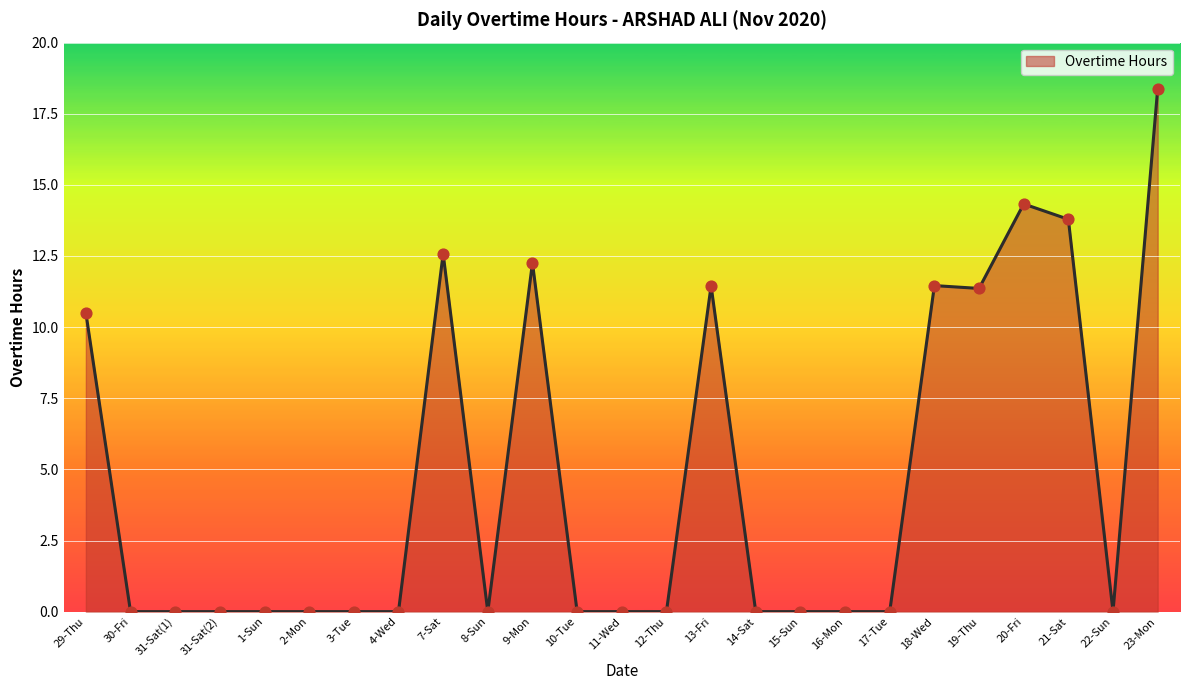

Which has a higher value, 7-Sat or 4-Wed?

7-Sat